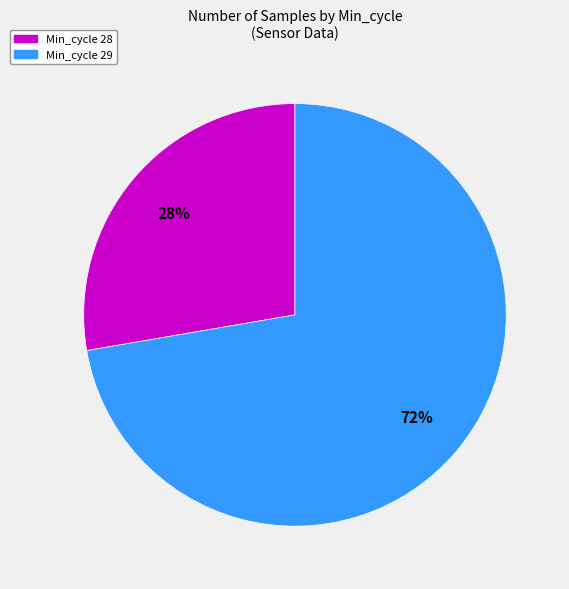

Is there any slice that represents more than half of the pie?

Yes